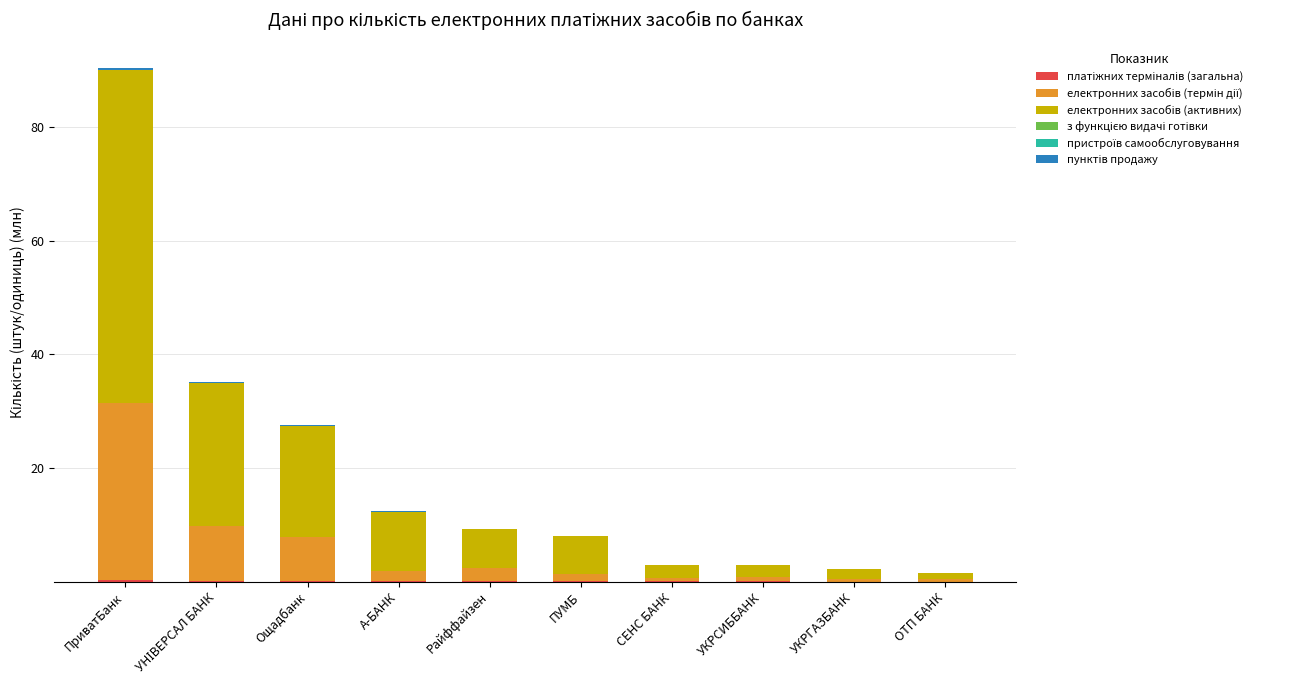

At which category is the sum across all series the highest?

ПриватБанк